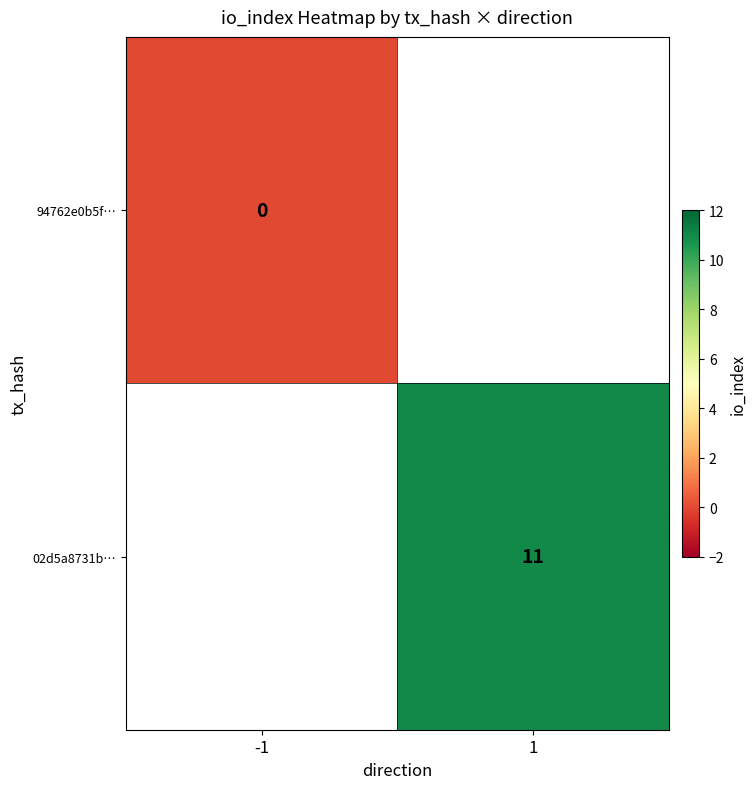

Is it true that 02d5a8731b… equals 11 at 1?

True